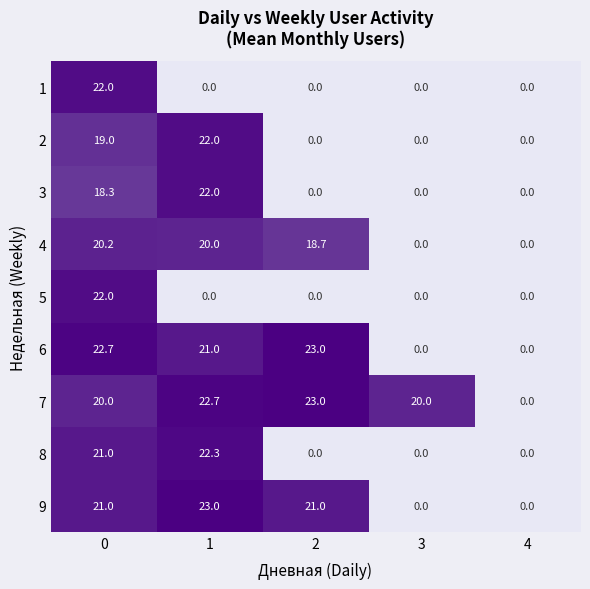

How many data points does each series have?

5